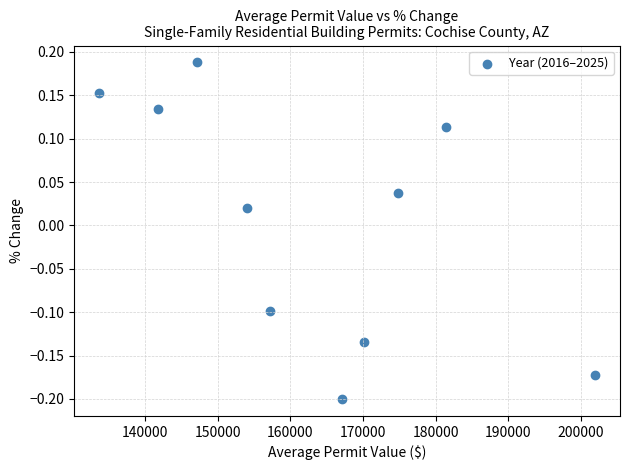

What is the average X value?

162949.7